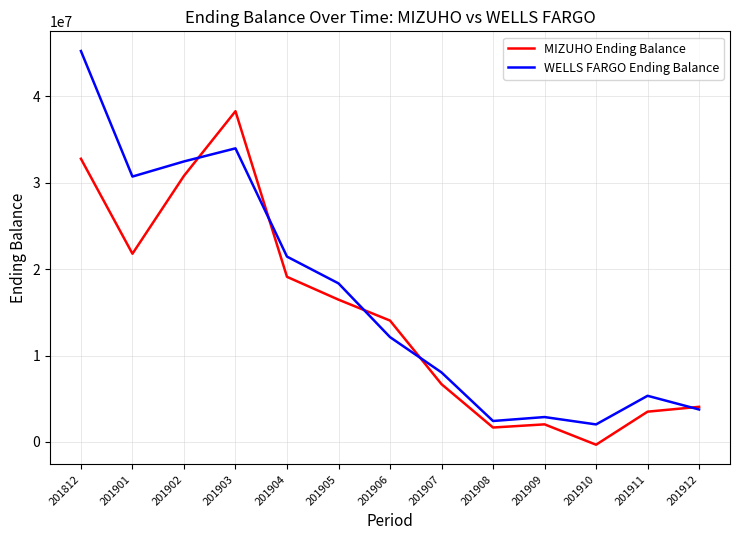

What is the maximum value shown in the chart?

45249083.2